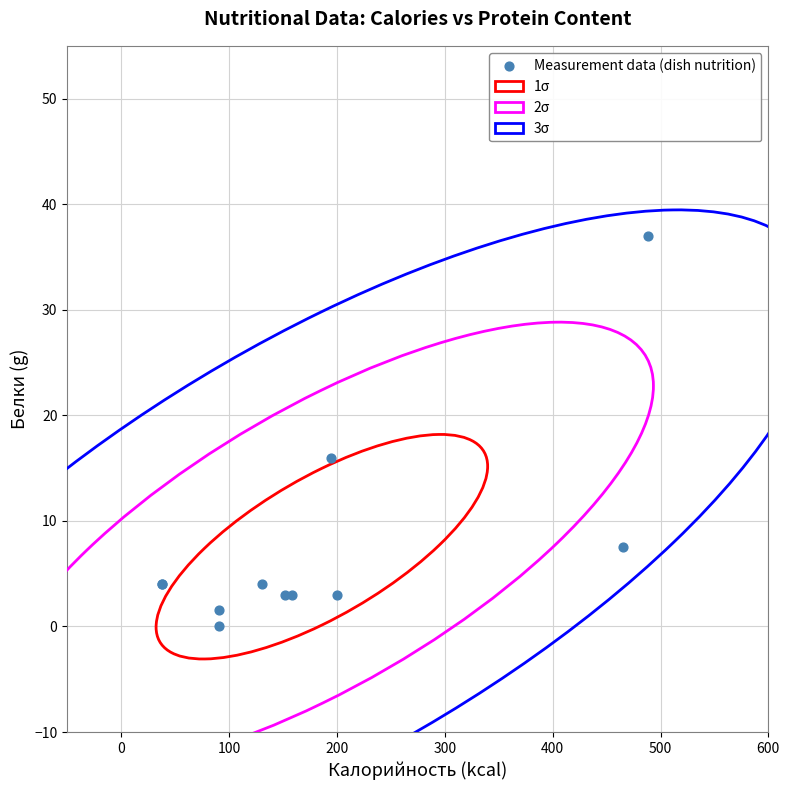

What Y value in the scatter plot is closest to 18?

16.0